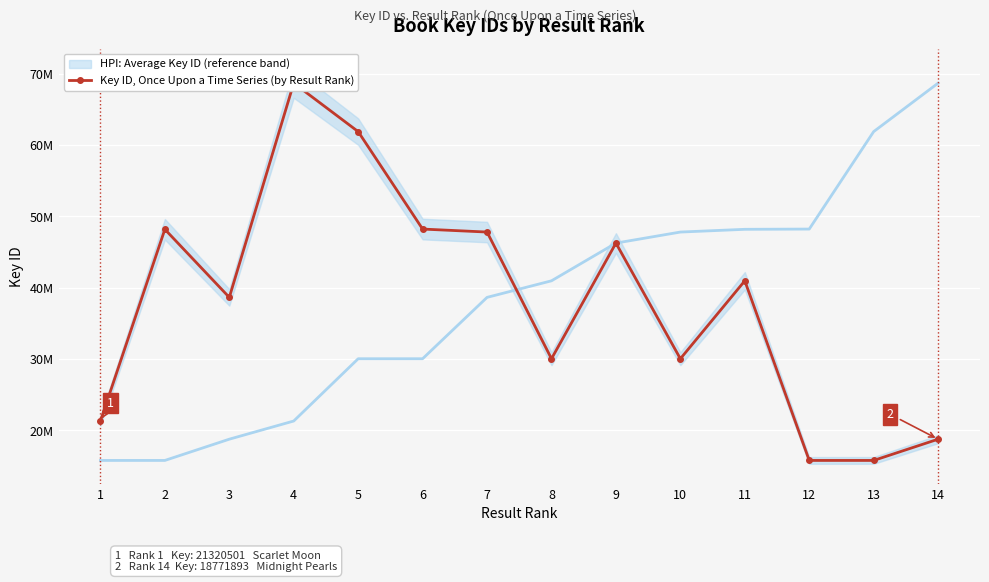

What is the value of the 1st point from the left?

21320501